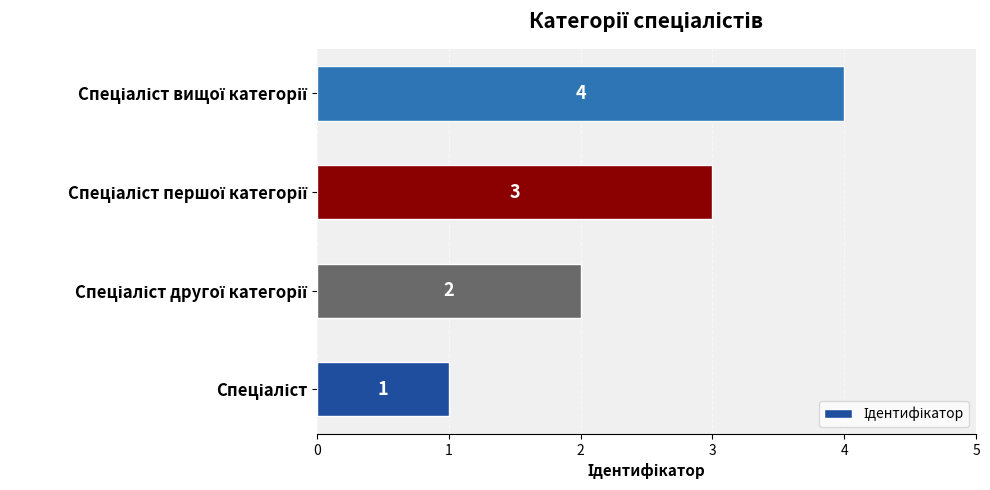

What is the difference between the maximum and minimum values?

3